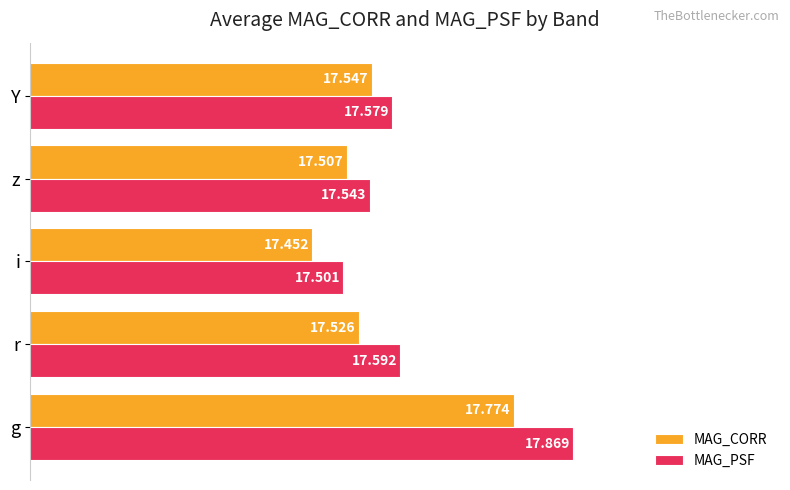

List the series in order of their overall mean, lowest first.

MAG_CORR, MAG_PSF